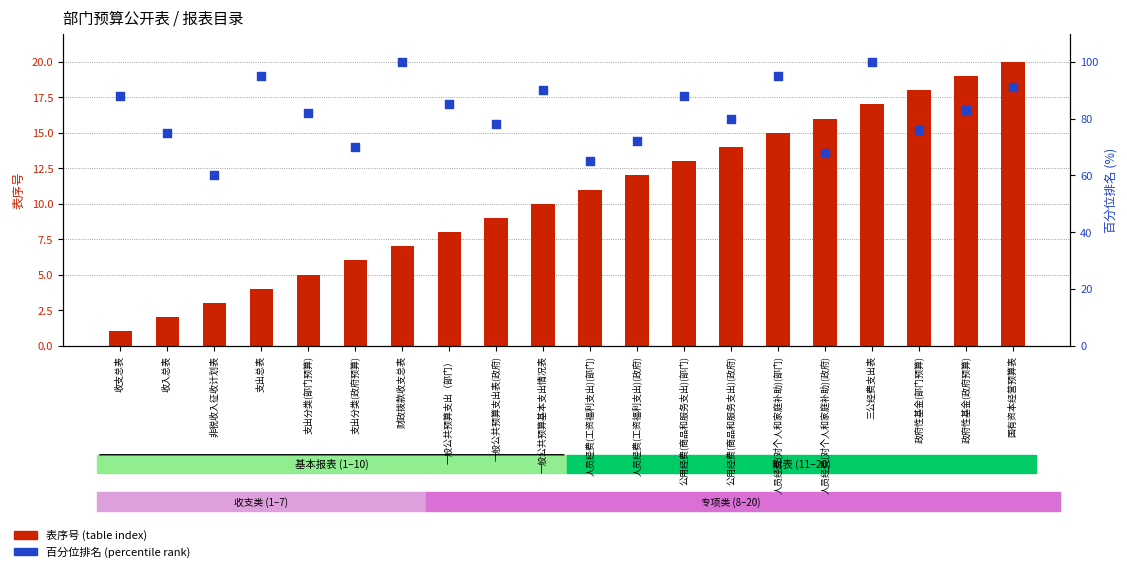

Which series reaches the maximum Y coordinate?

百分位排名 (percentile rank)